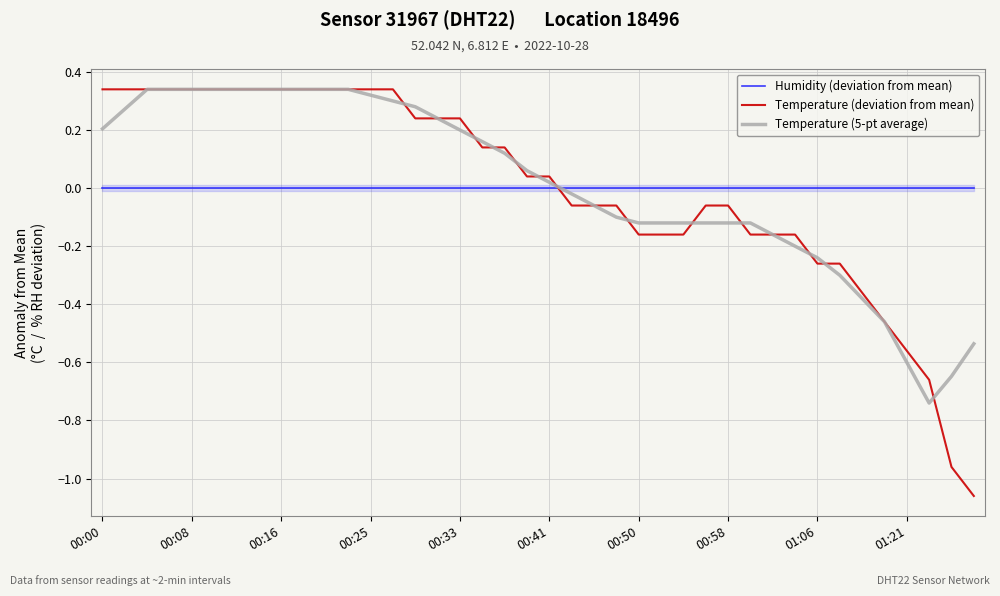

What is the spread (max minus min) of values at 39?

1.1